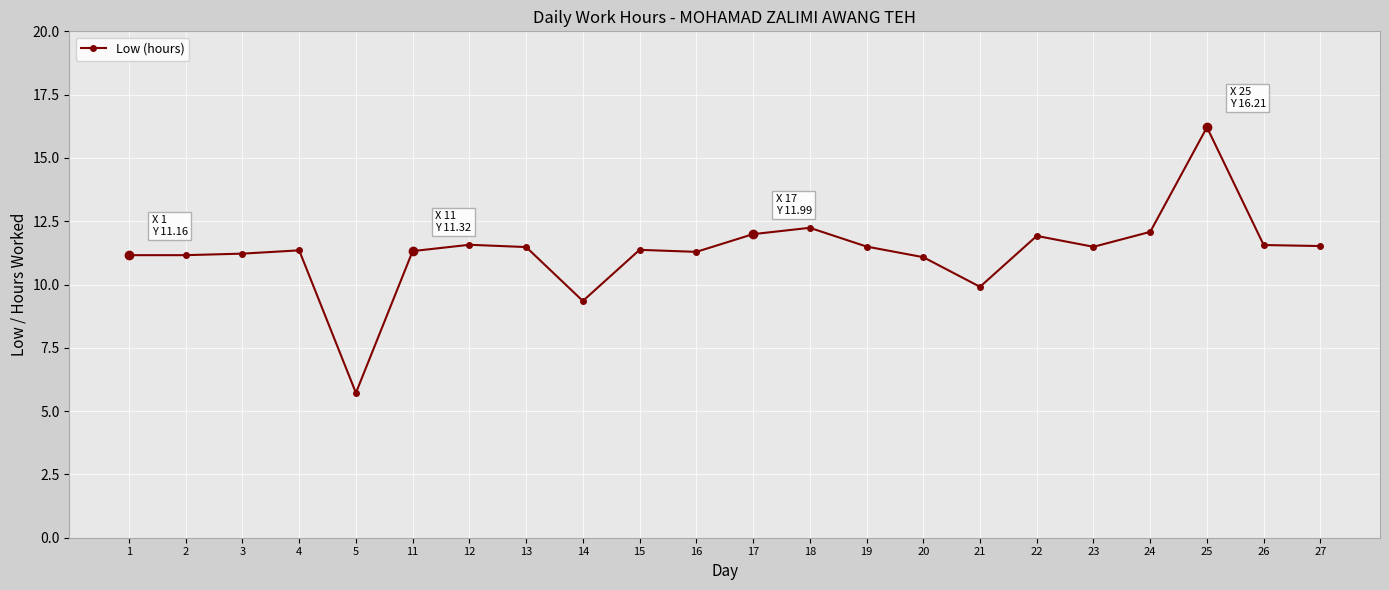

Which category has the lowest value across all series?

5